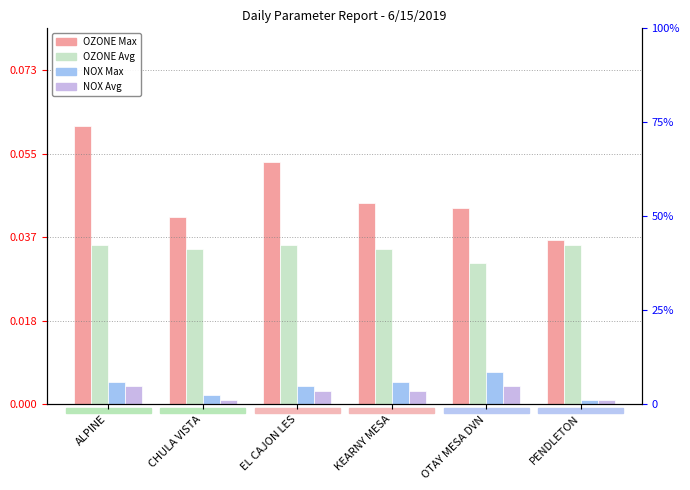

How many distinct data groups are displayed?

4